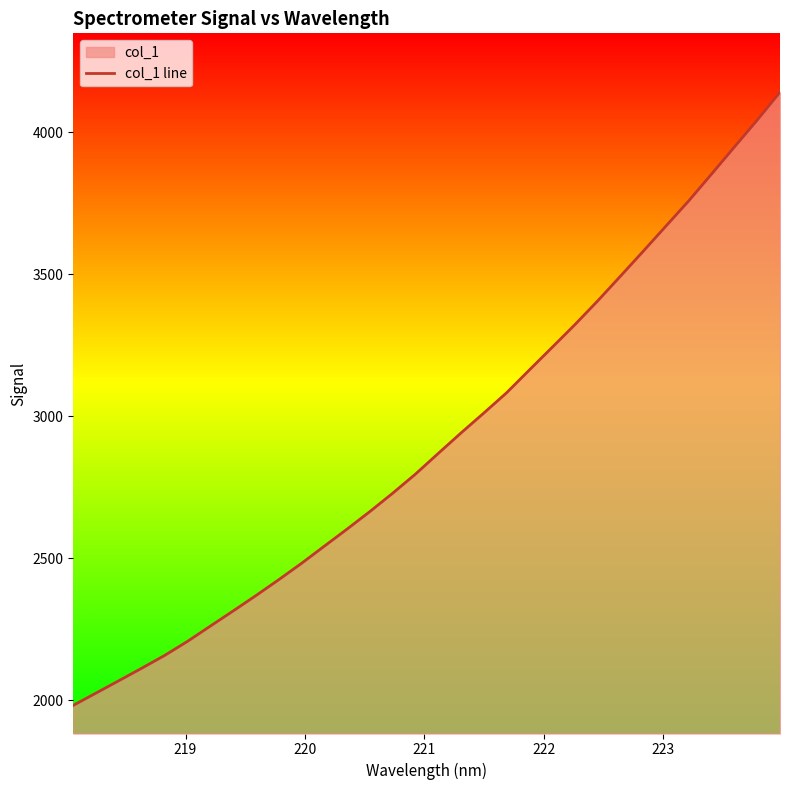

What is the maximum value shown in the chart?

4140.8